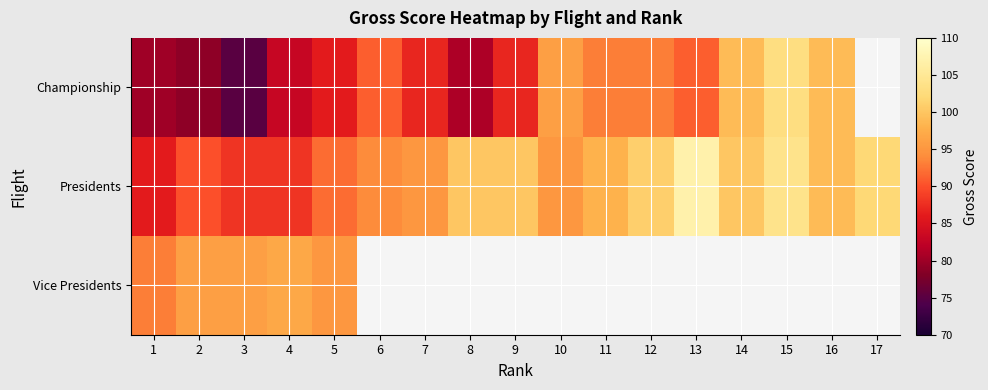

True or false: Presidents has a value of 88.0 at 3.

True